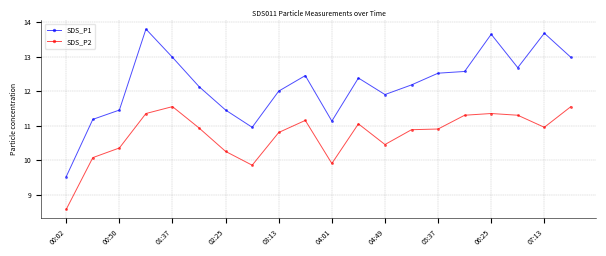

What are all the series names shown in the legend?

SDS_P1, SDS_P2